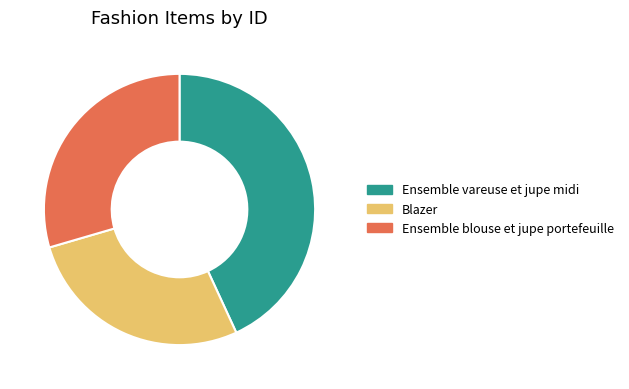

Combined, do Ensemble blouse et jupe portefeuille and Ensemble vareuse et jupe midi account for over 50%?

Yes